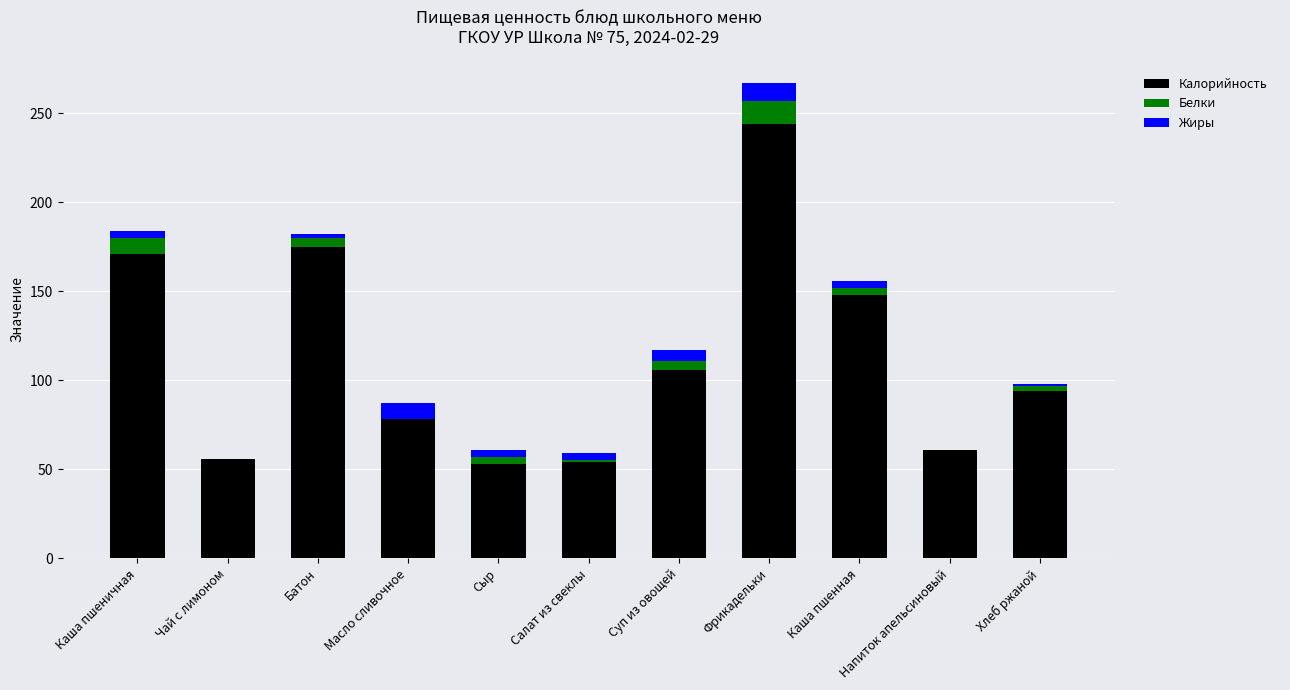

True or false: Калорийность has a value of 56 at Чай с лимоном.

True